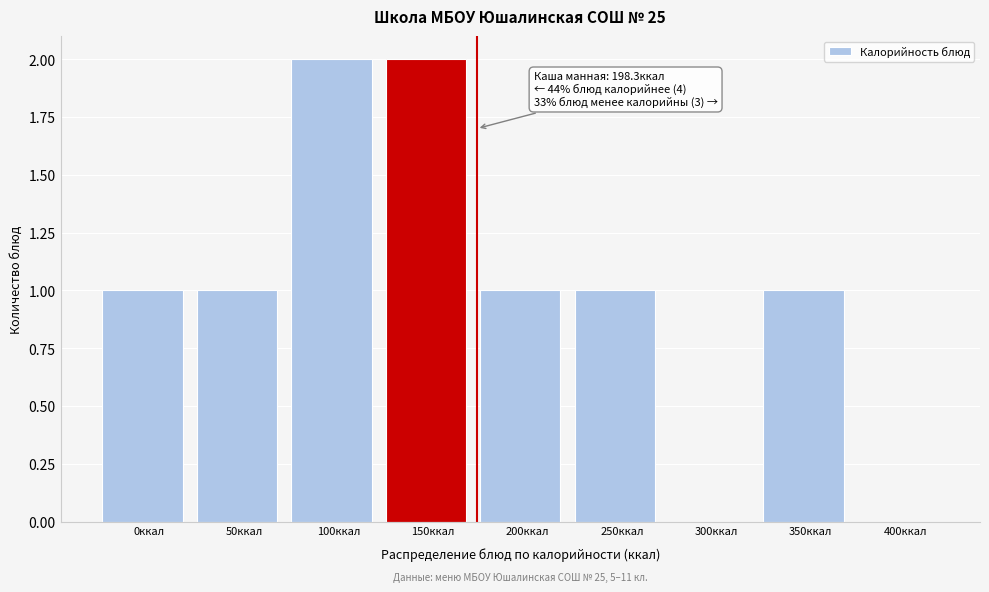

Reading left to right, transcribe all the data shown in this chart.

0ккал=1	50ккал=1	100ккал=2	150ккал=2	200ккал=1	250ккал=1	300ккал=0	350ккал=1	400ккал=0